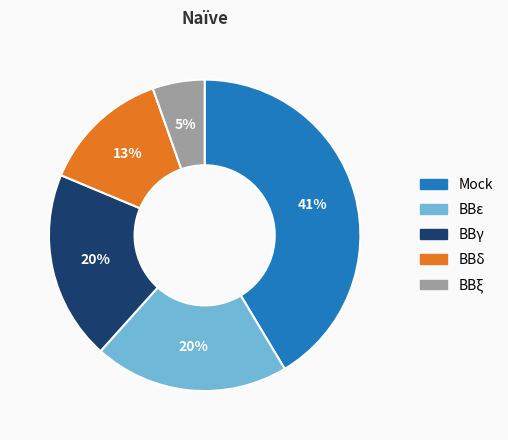

Combined, do BBε and BBγ account for over 50%?

No